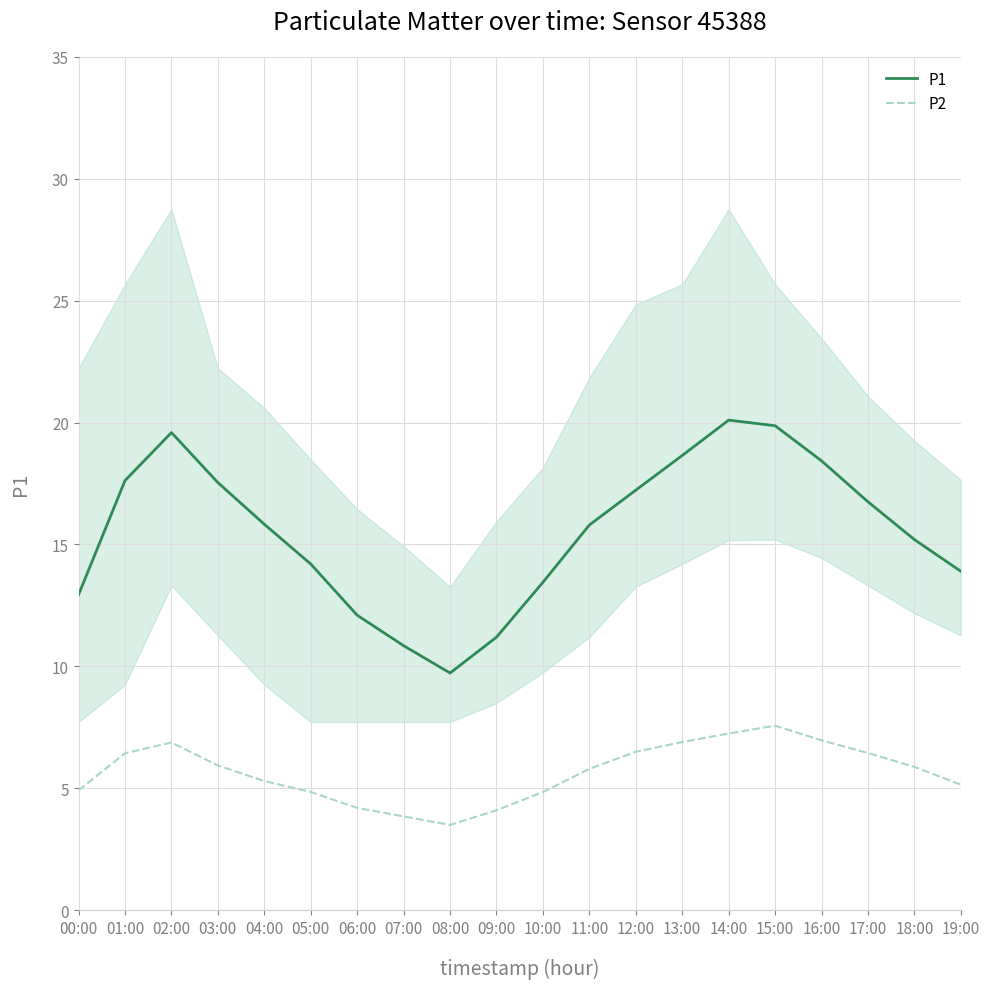

Where is the first local maximum for P2?

02:00